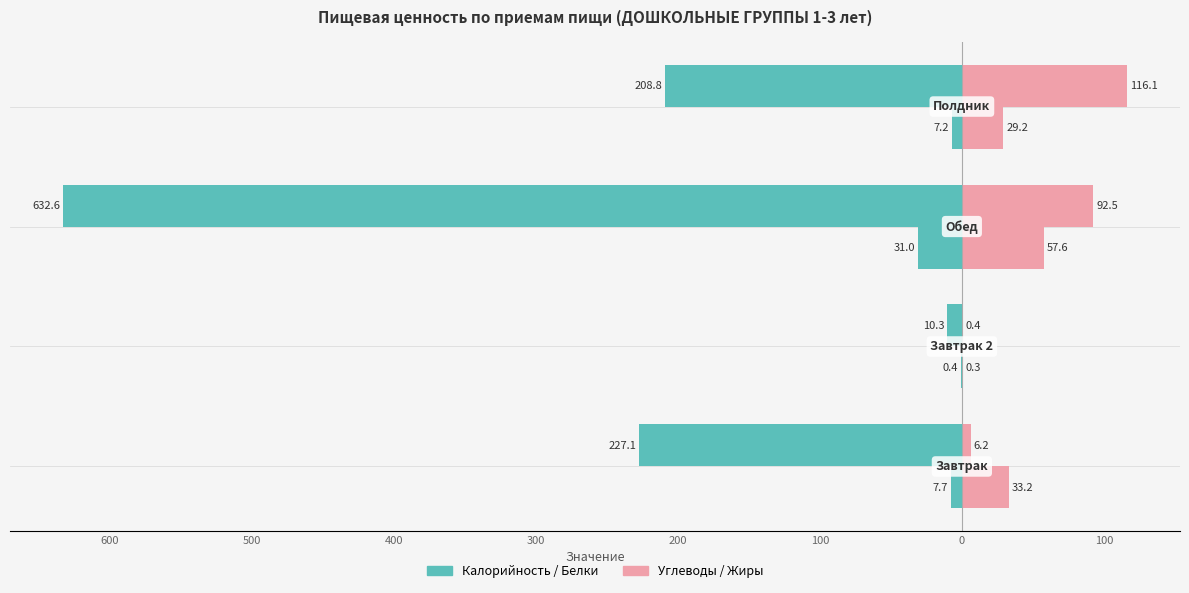

Reading right to left, list all the values displayed in this chart.

Калорийность: 400=-208.8	500=-632.6	600=-10.3	700=-227.1
Углеводы: 400=116.1	500=92.5	600=0.4	700=6.2
Белки: 400=-7.2	500=-31.0	600=-0.4	700=-7.7
Жиры: 400=29.2	500=57.6	600=0.3	700=33.2